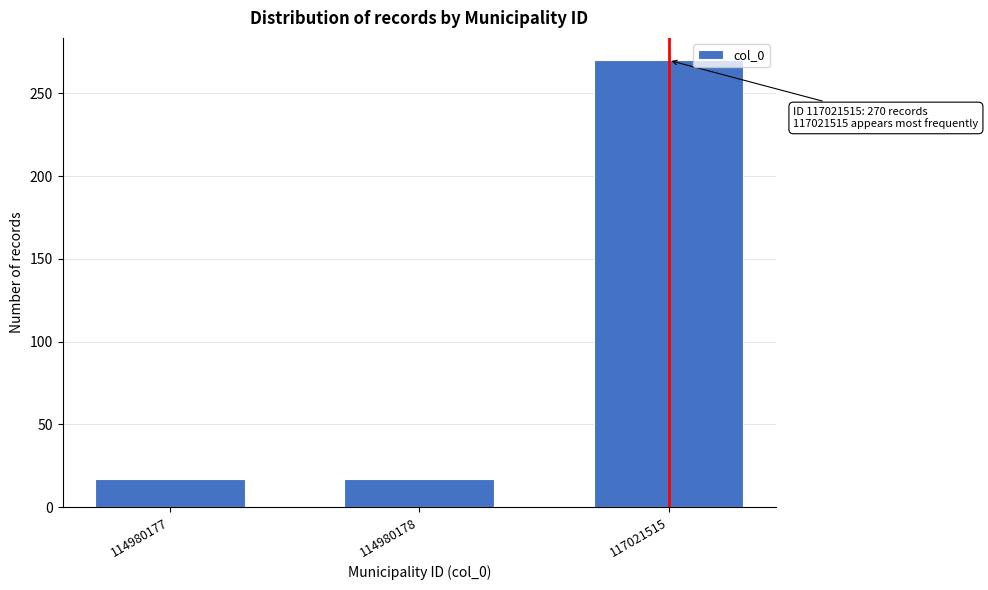

Reading left to right, extract all data points from this chart.

17	17	270